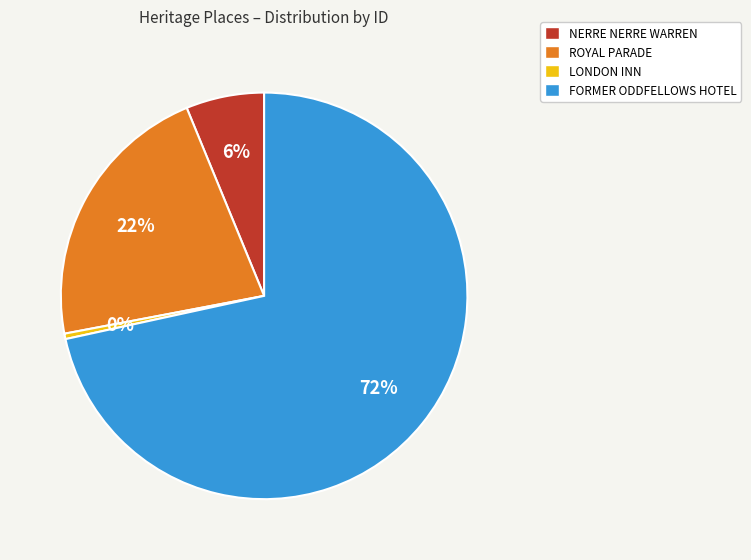

To the nearest percent, what is the difference between the LONDON INN and NERRE NERRE WARREN slice percentages?

6%